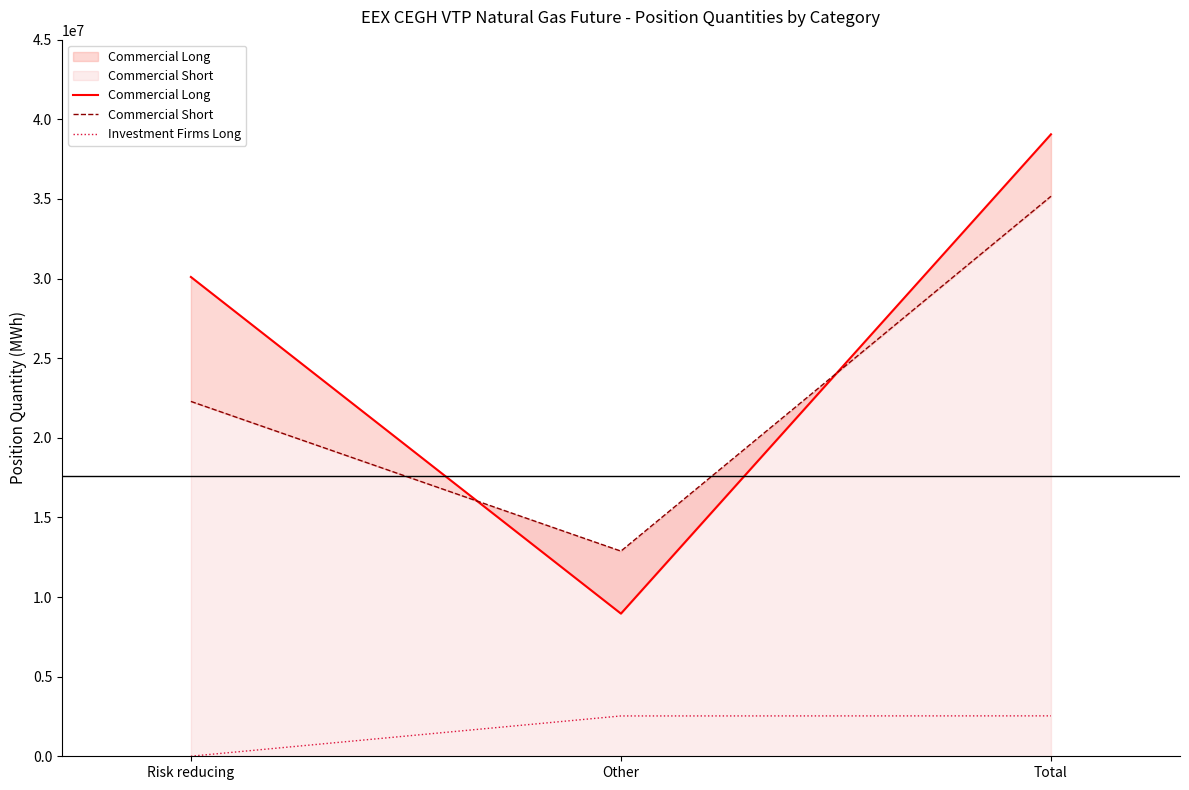

What is the label of the 2nd point from the left?

Other